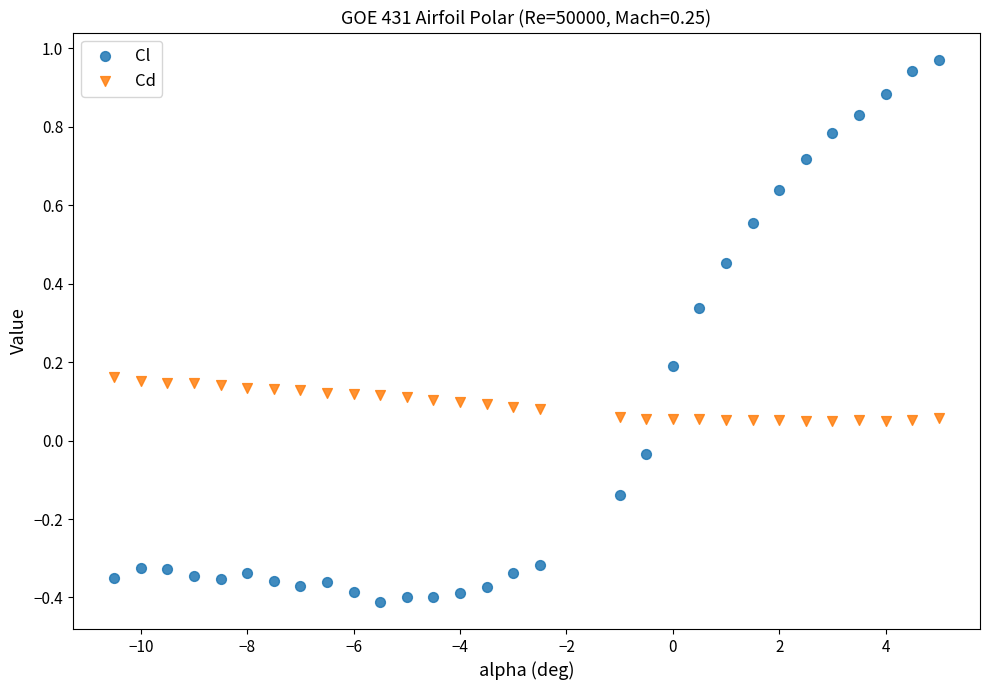

Which series has the widest spread of Y values?

Cl